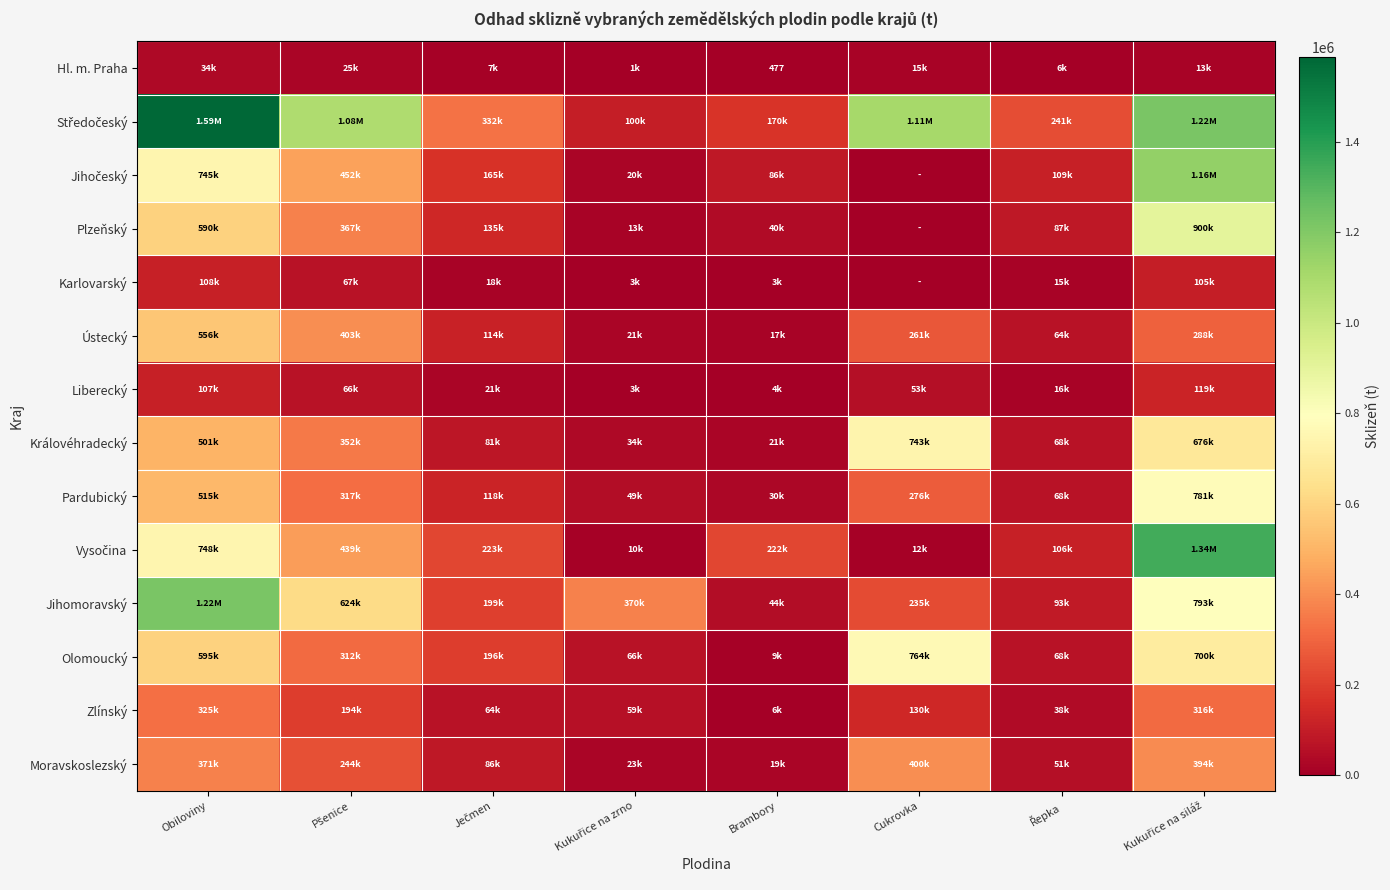

At which label does Karlovarský reach its minimum?

Cukrovka